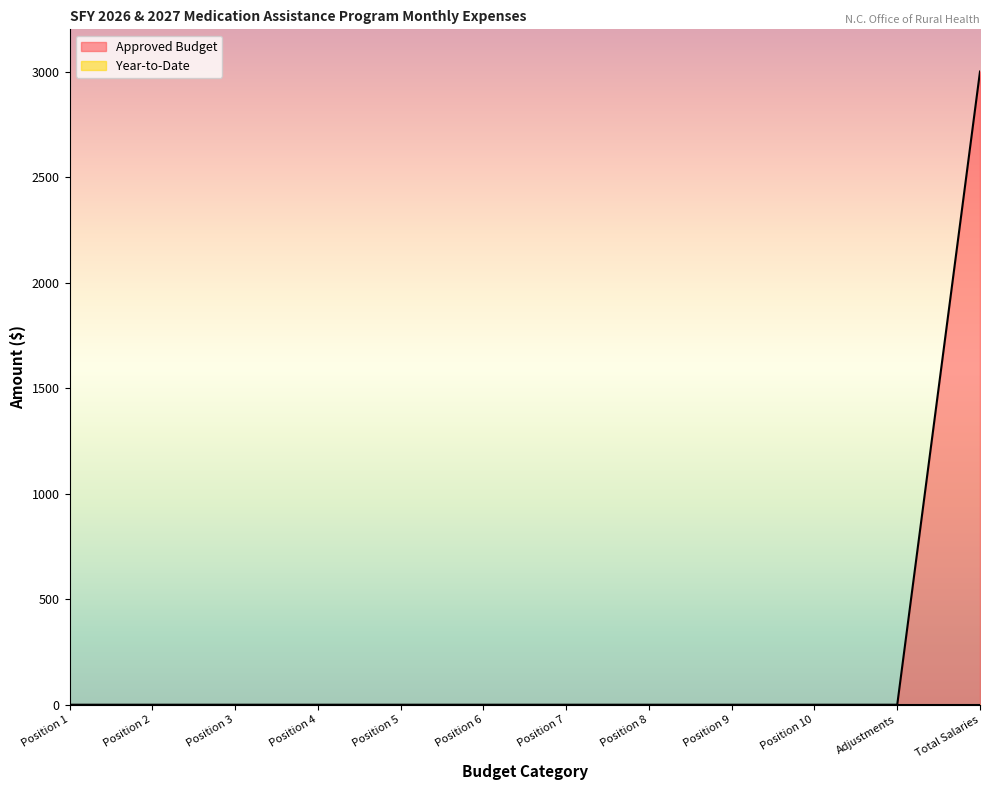

Rank the categories by value from lowest to highest.

Position 1, Position 2, Position 3, Position 4, Position 5, Position 6, Position 7, Position 8, Position 9, Position 10, Adjustments, Total Salaries